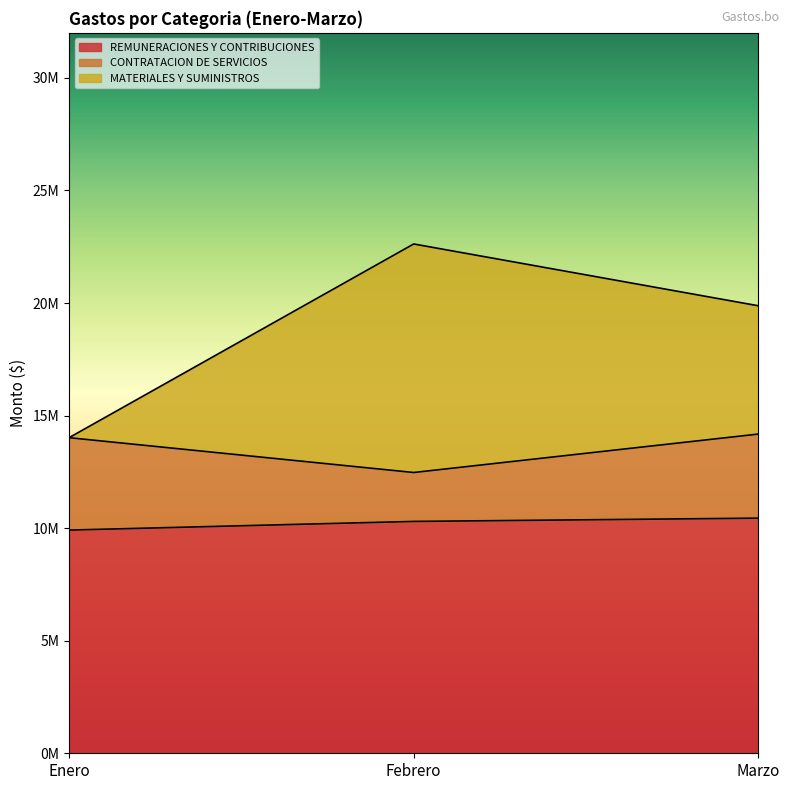

At how many categories does at least one series exceed 20766188?

1